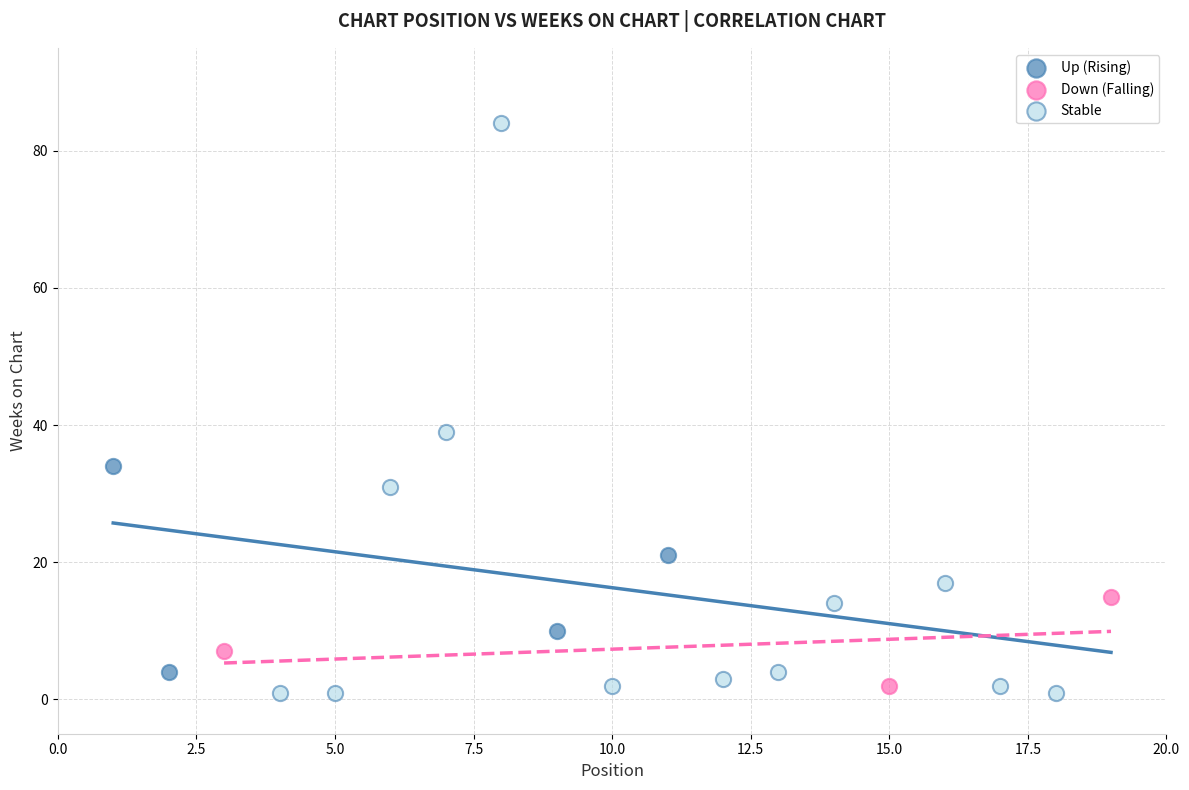

Which series has the largest Y range (max minus min)?

Stable